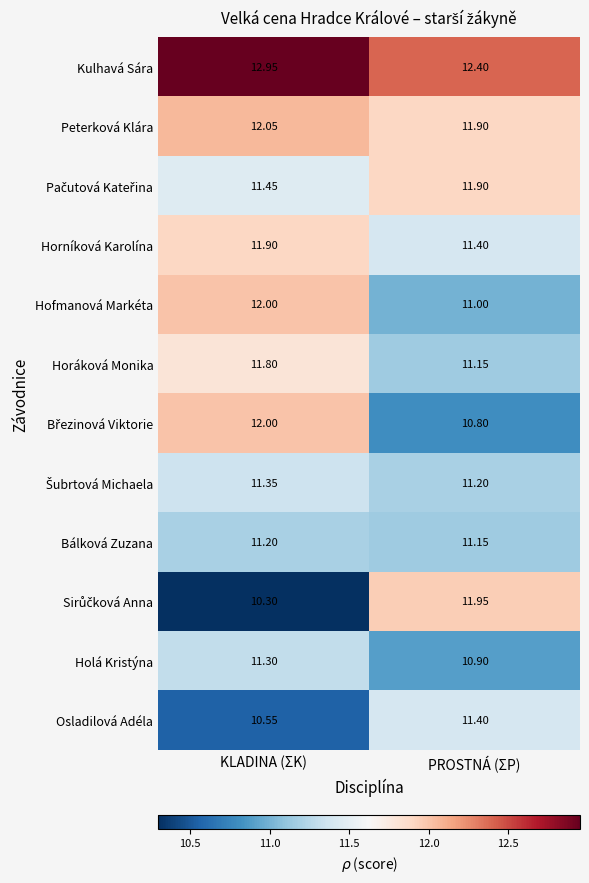

At which category is the sum across all series the highest?

KLADINA (ΣK)